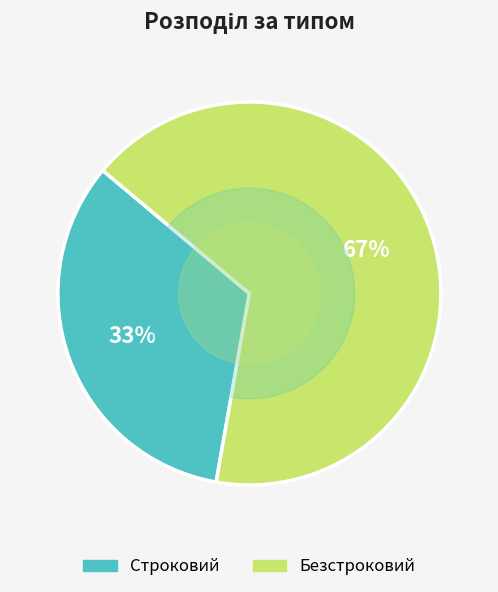

Which category has the smallest portion of the pie?

Строковий